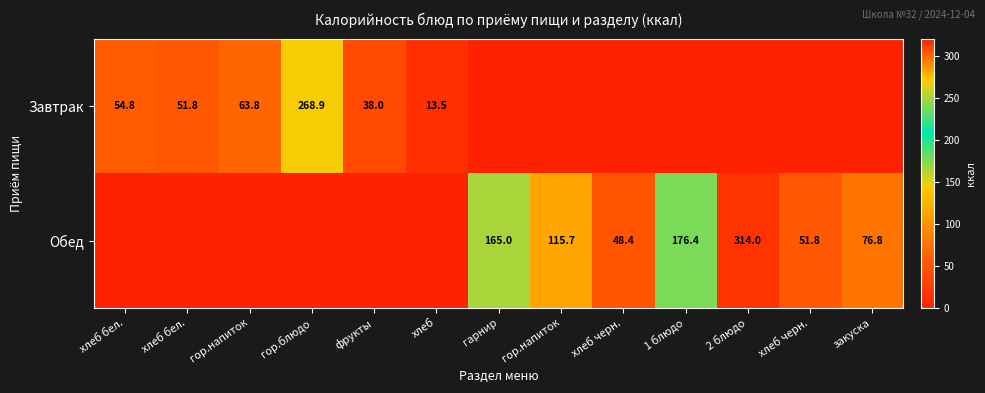

What is the sum of all Завтрак values?

490.8